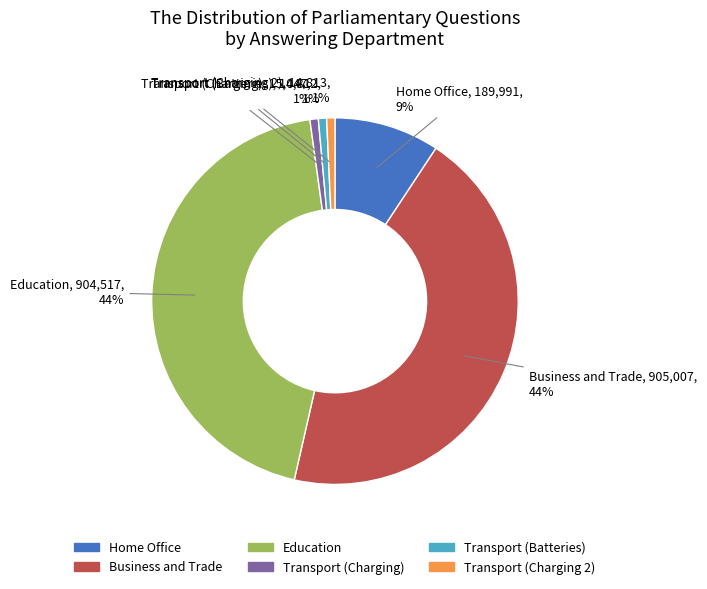

To the nearest percent, what is the average slice percentage?

17%